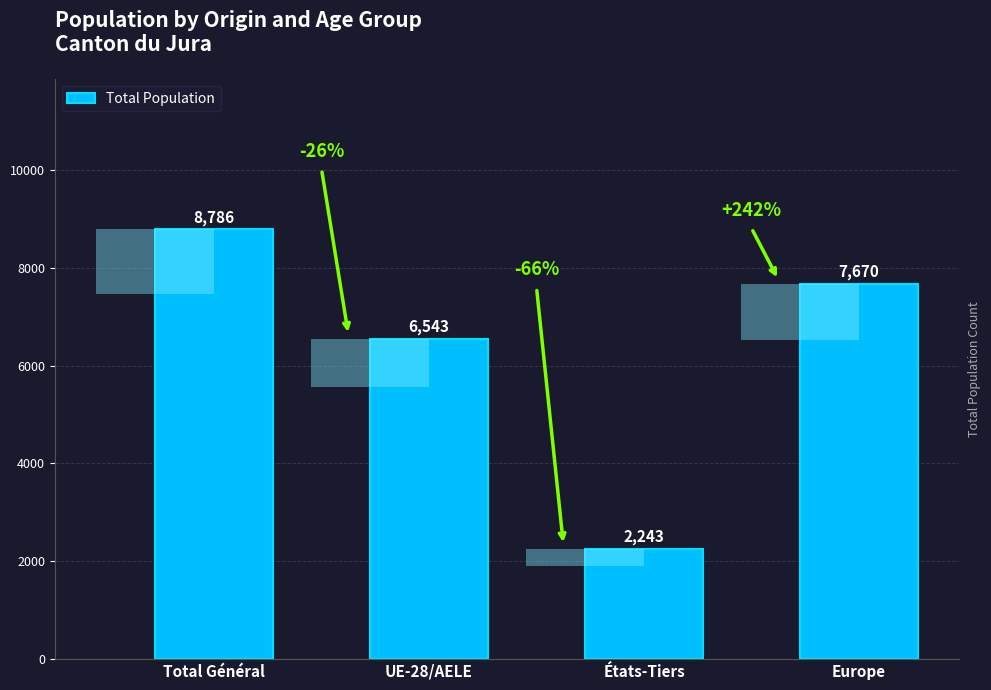

Where does the data first go above 7670?

Total Général